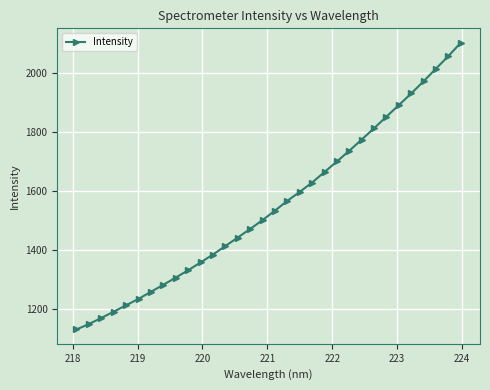

What is the smallest value displayed?

1132.3